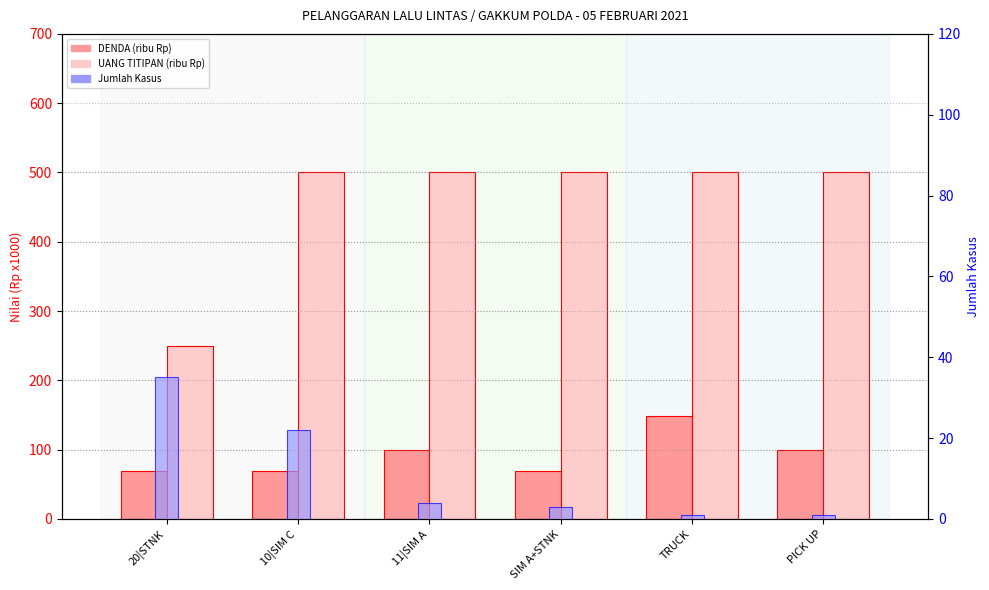

How many groups of bars are there?

6